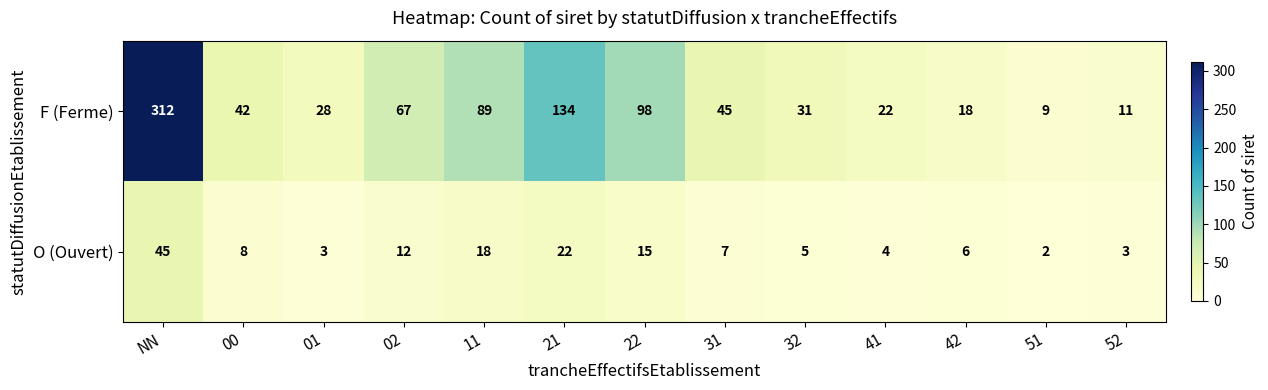

The F (Ferme) series shows 13 at 01. True or false?

False